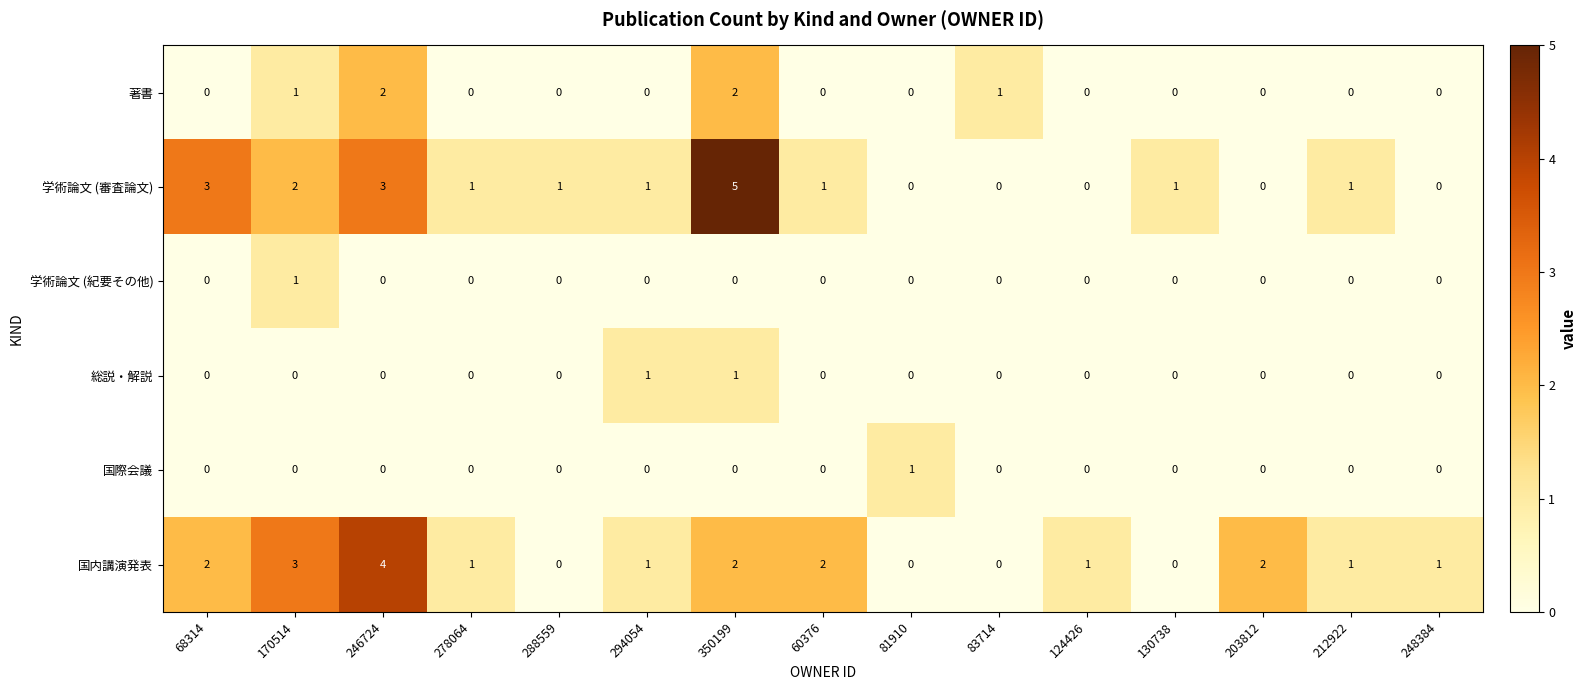

How many distinct data groups are displayed?

6